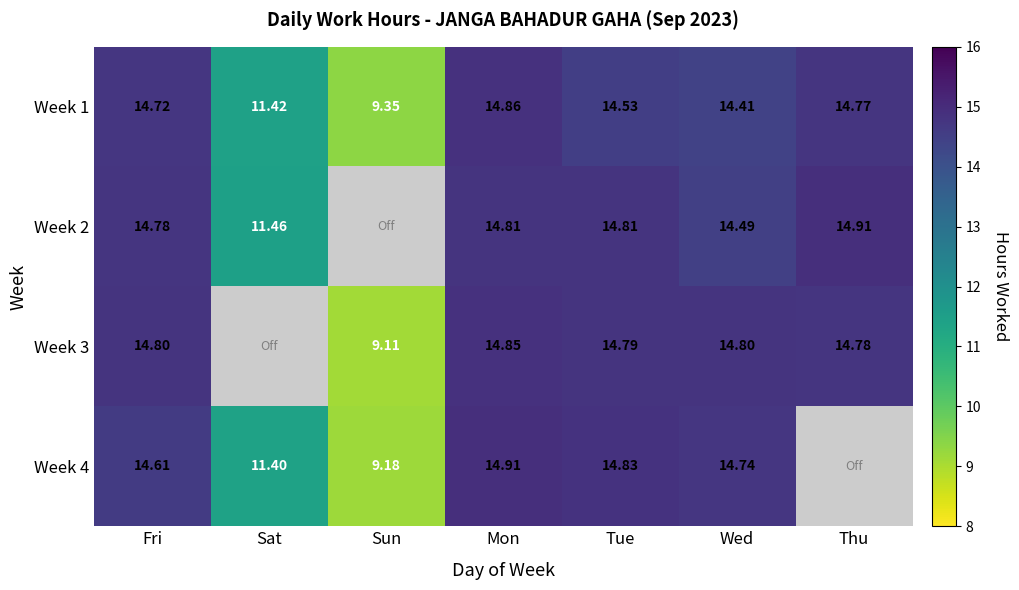

Rank the categories by Week 1 value from highest to lowest.

Mon, Thu, Fri, Tue, Wed, Sat, Sun